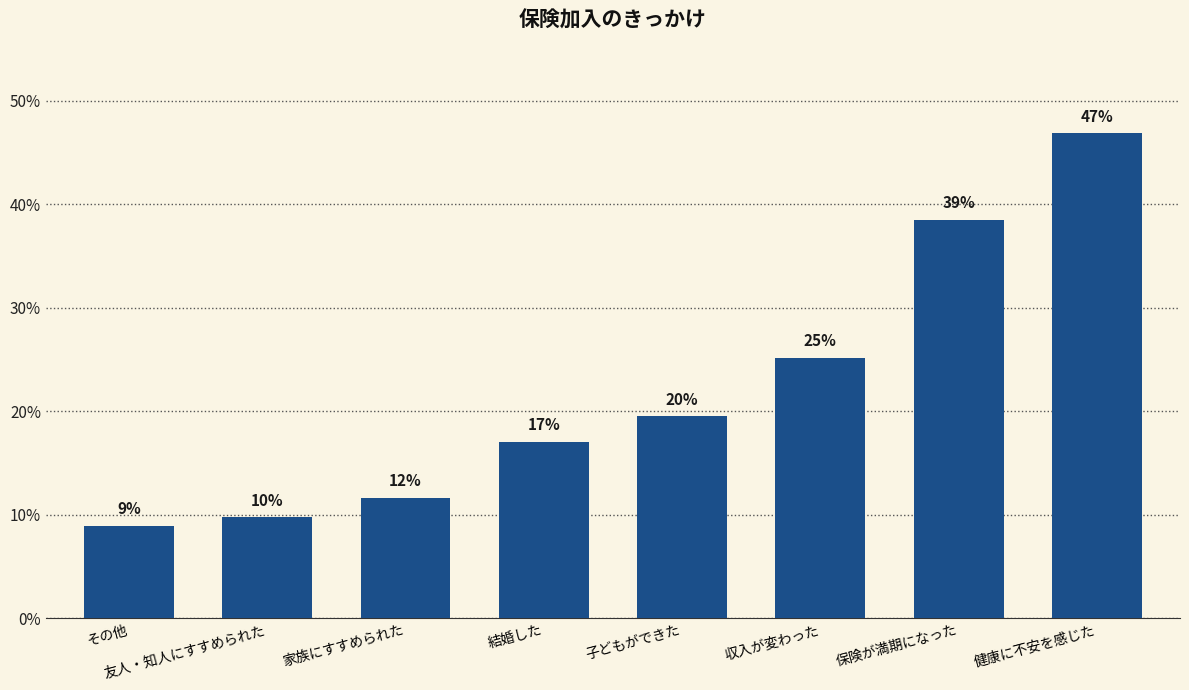

Does the chart contain any negative values?

No